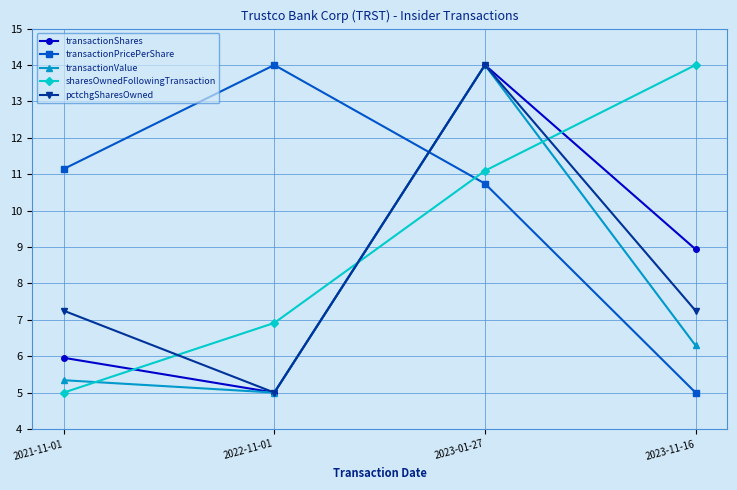

How many lines are shown in the chart?

5